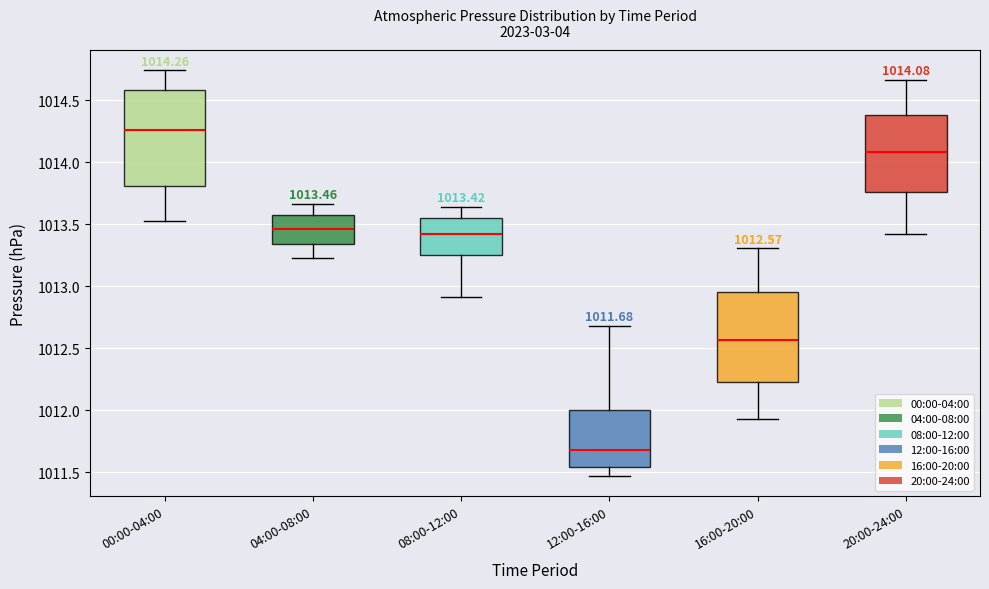

Which box has the lowest median line?

12:00-16:00